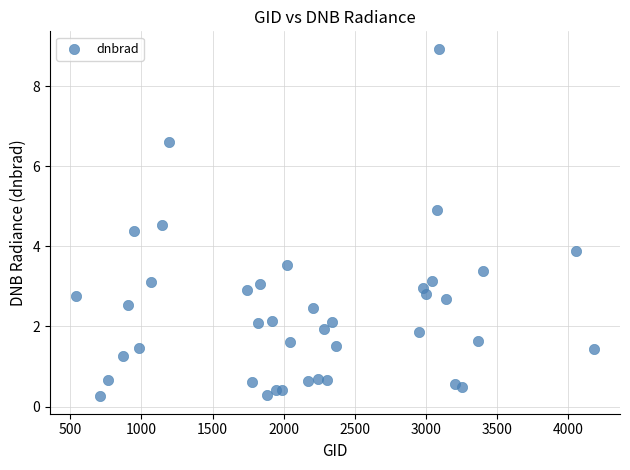

What Y value in the scatter plot is closest to 4?

3.9